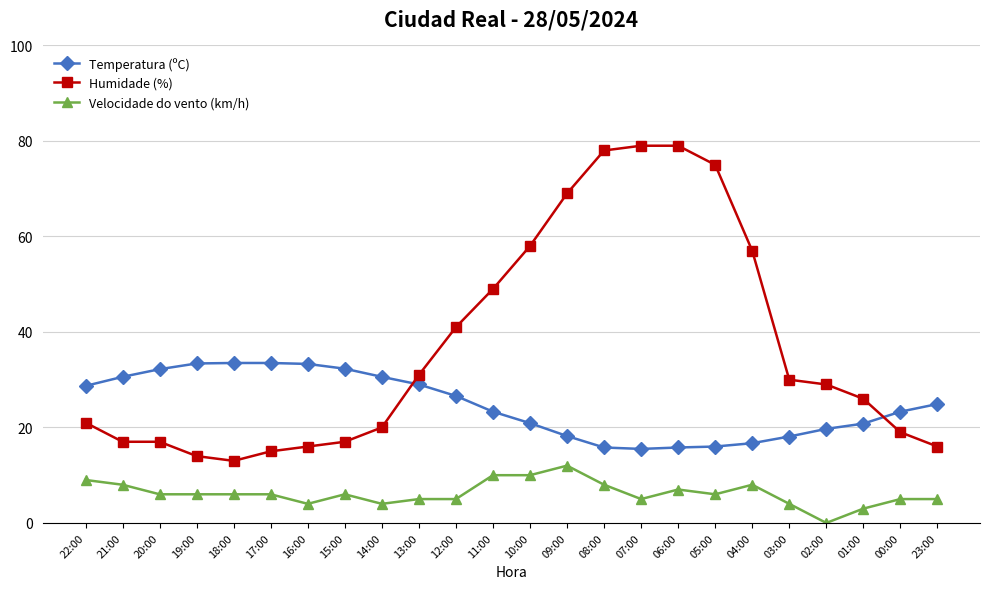

What is the average value of the Temperatura (ºC) series?

24.7